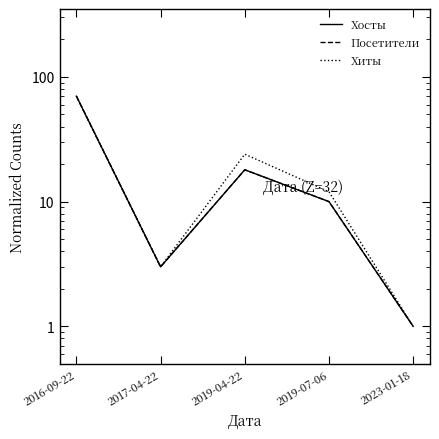

How many interior local peaks does the Посетители series have?

1